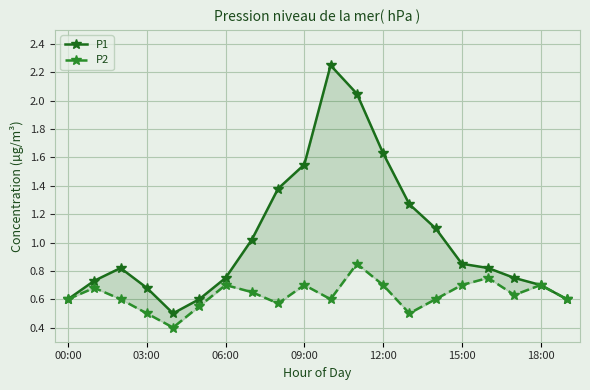

What is the label of the 11th point from the left?

10